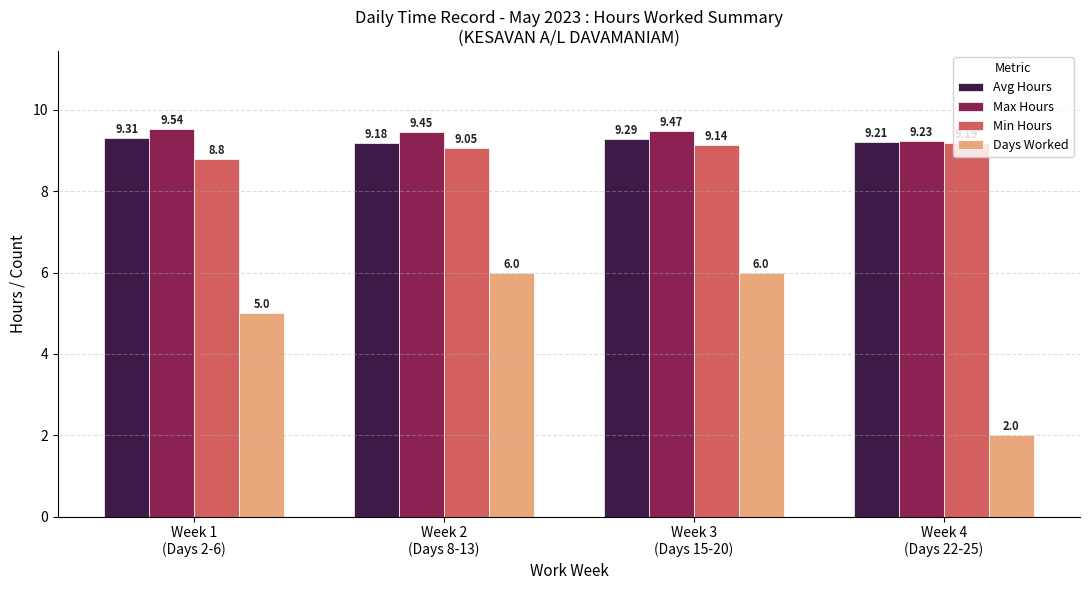

What is the sum of all Avg Hours values?

37.0